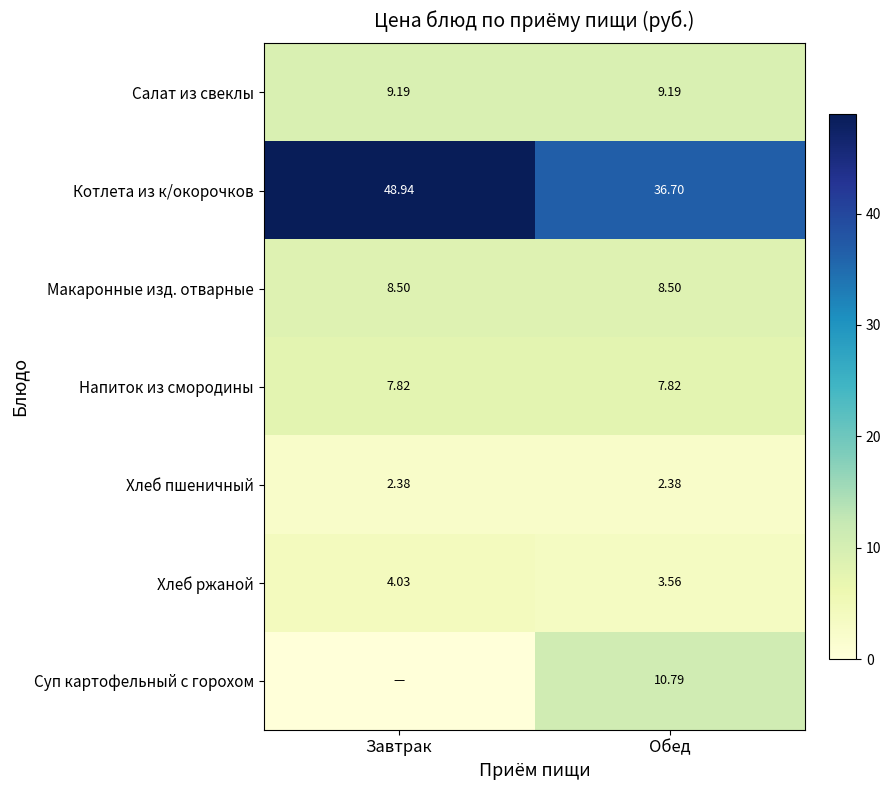

What is the approximate value of Салат из свеклы at Обед?

9.2